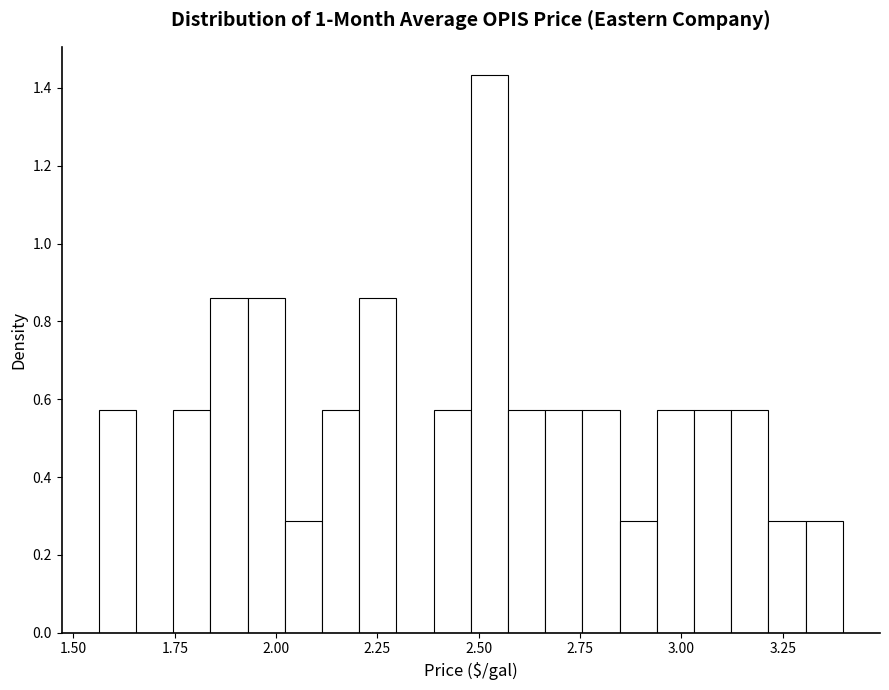

Around what value on the x-axis is the tallest bar? Give the approximate position of its centre, as read against the axis.

2.55